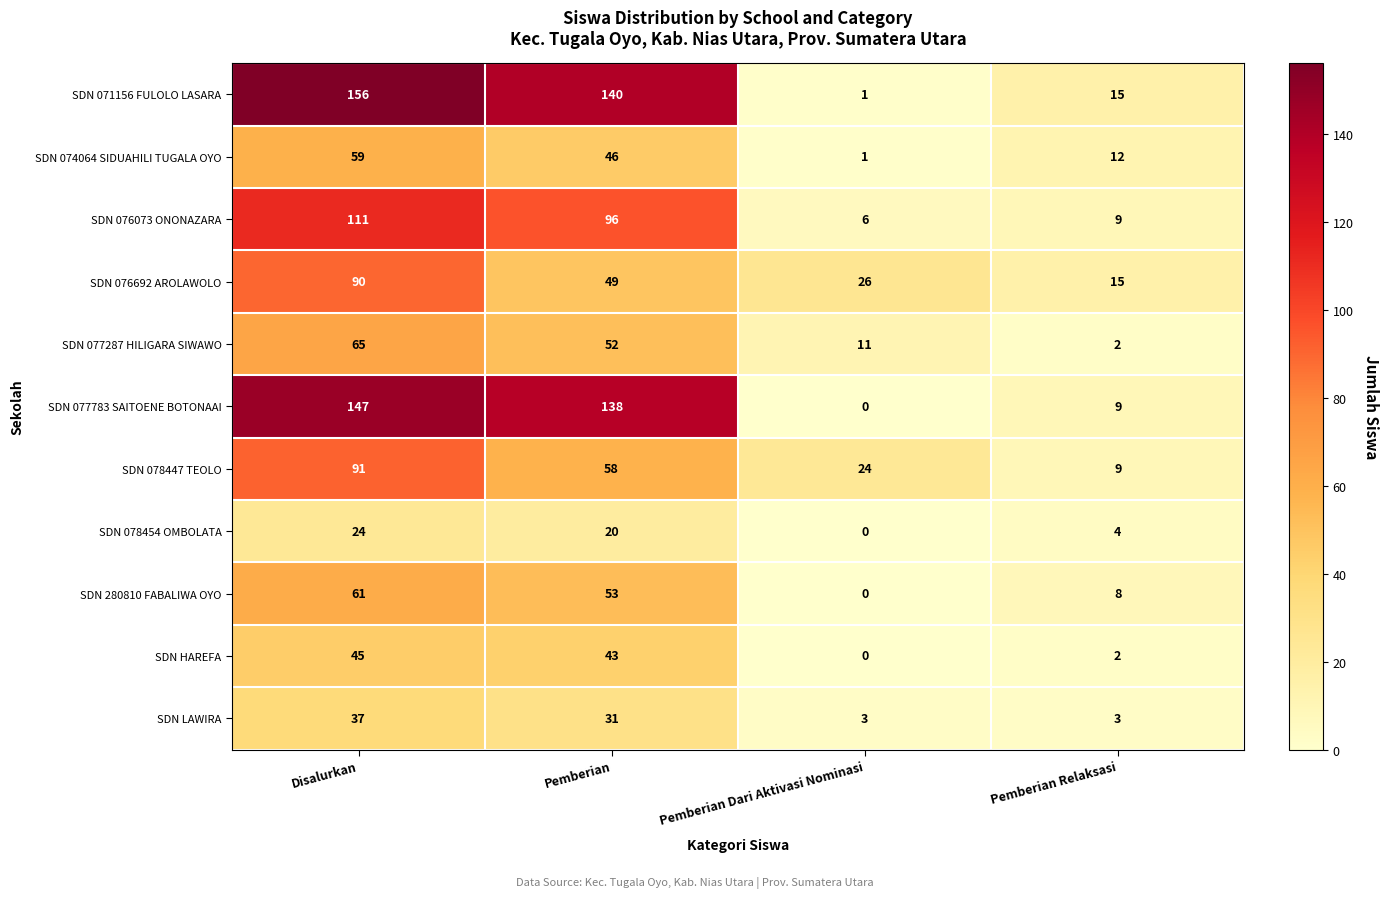

The value of SDN 074064 SIDUAHILI TUGALA OYO at Disalurkan is 34. True or false?

False